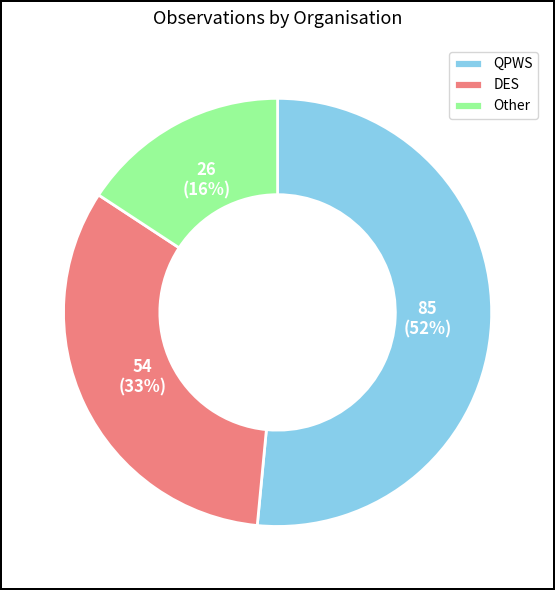

To the nearest percent, what portion does DES represent?

33%